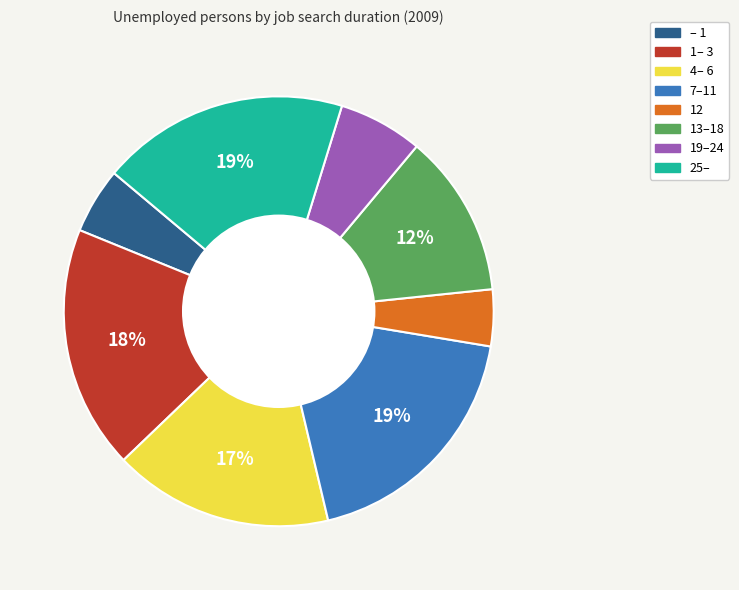

To the nearest percent, what is the combined percentage of 1– 3 and – 1?

23%